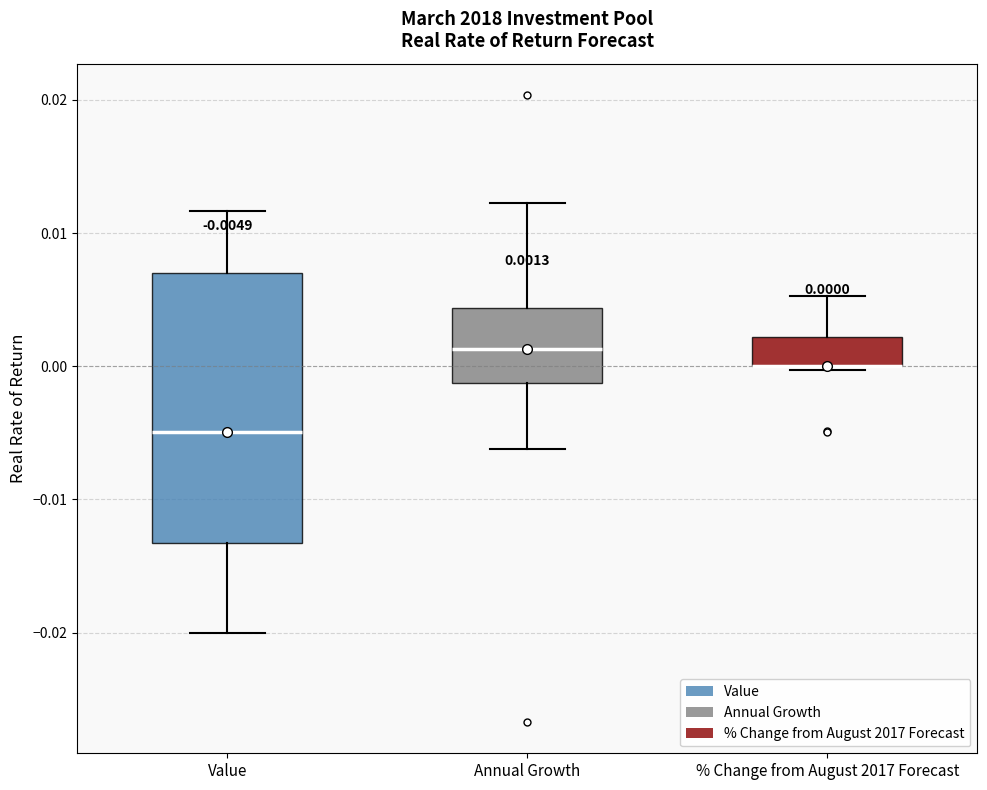

Which box is the tallest, from its lower edge to its upper edge?

Value